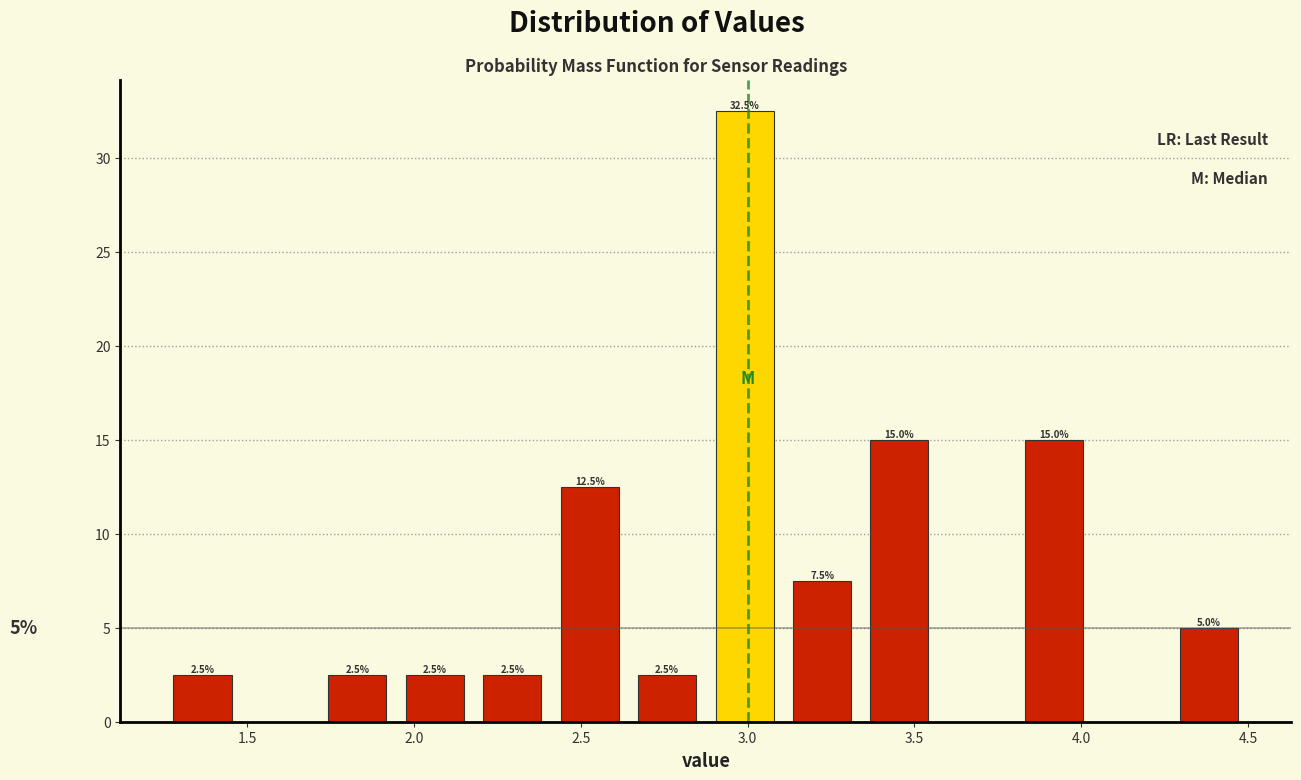

Which range on the x-axis has the tallest bar?

2.90 to 3.10